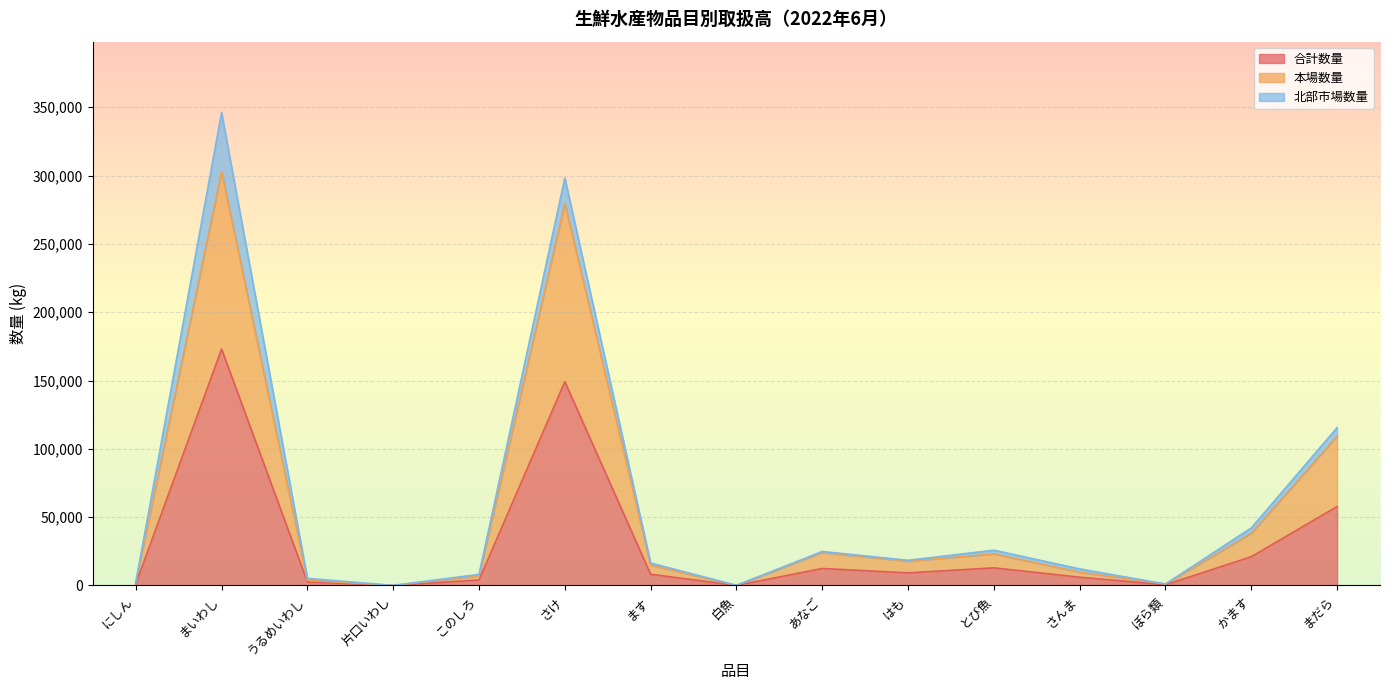

Does the chart display data point markers on the line(s)?

No